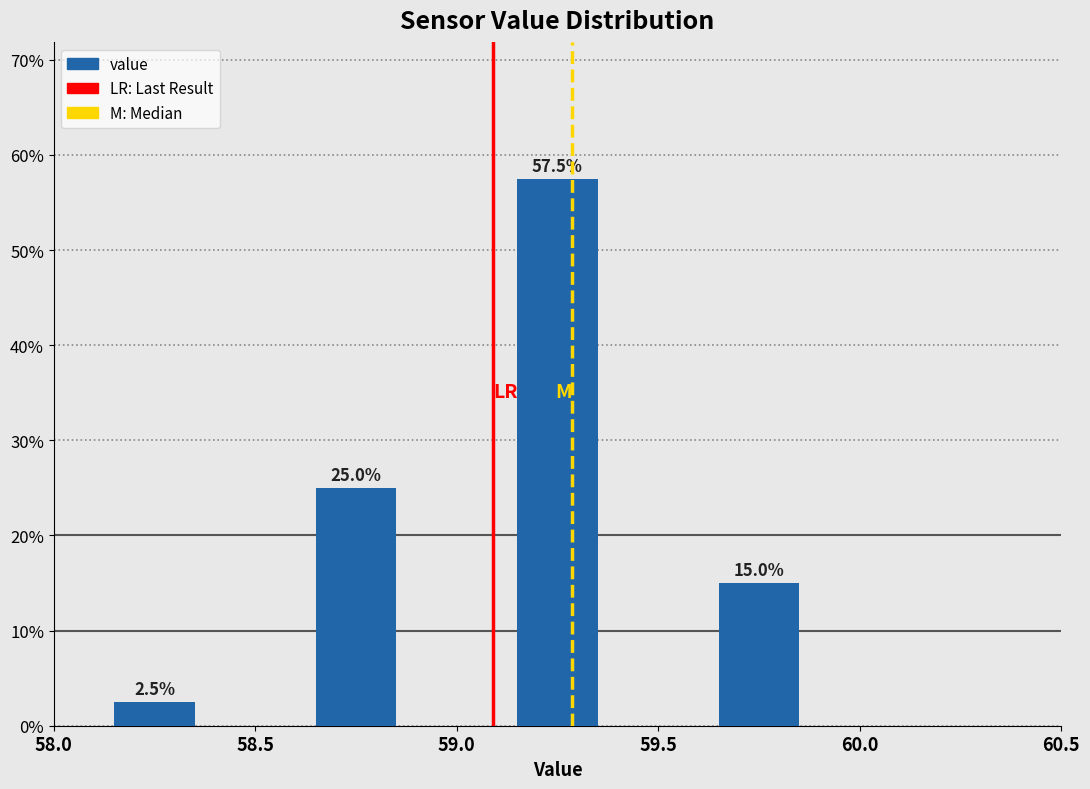

Which range on the x-axis has the tallest bar?

59.0 to 59.5